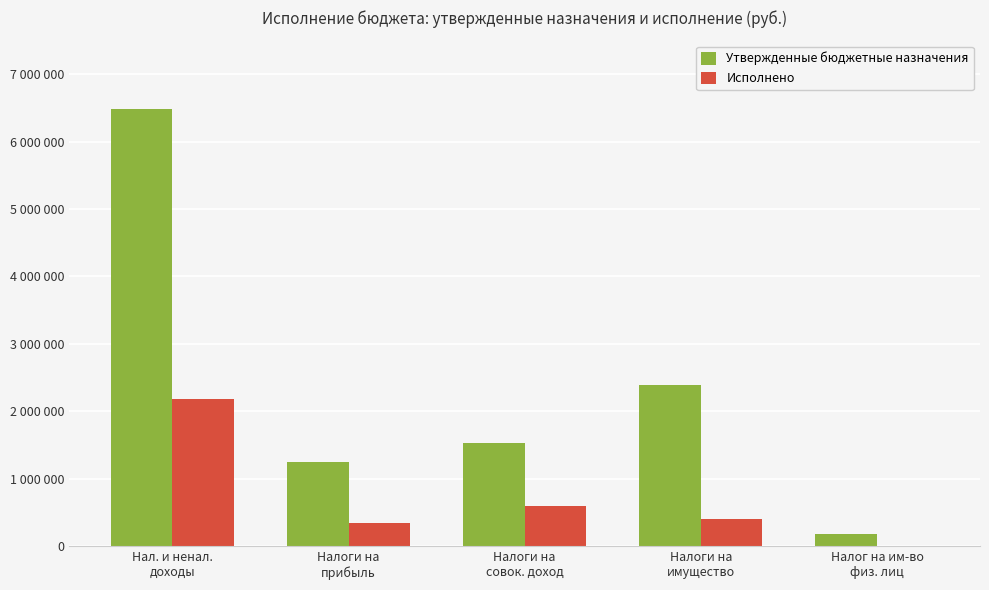

Reading left to right, extract all data points from this chart.

Утвержденные бюджетные назначения: 6486200.0	1246400.0	1528600.0	2390600.0	183300.0
Исполнено: 2182341.7	352993.5	596347.9	406532.8	11898.2